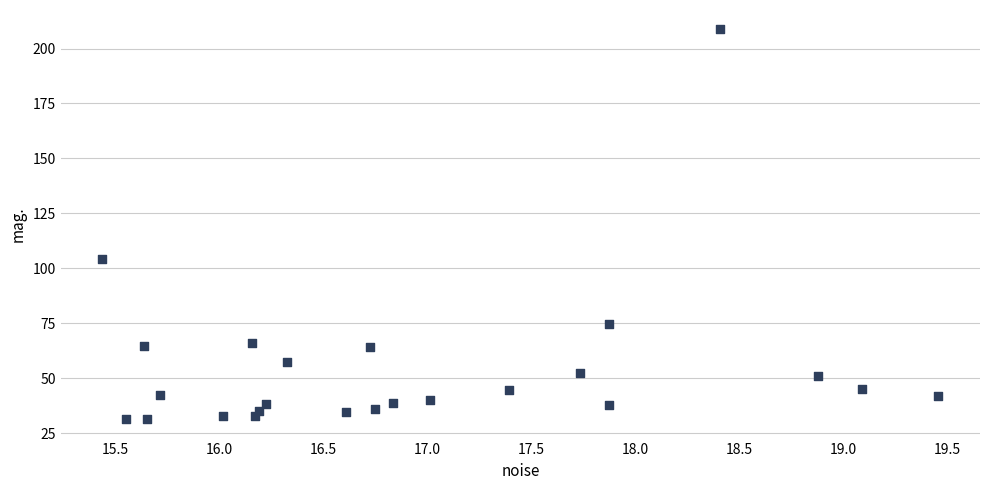

What Y value in the scatter plot is closest to 120?

104.3